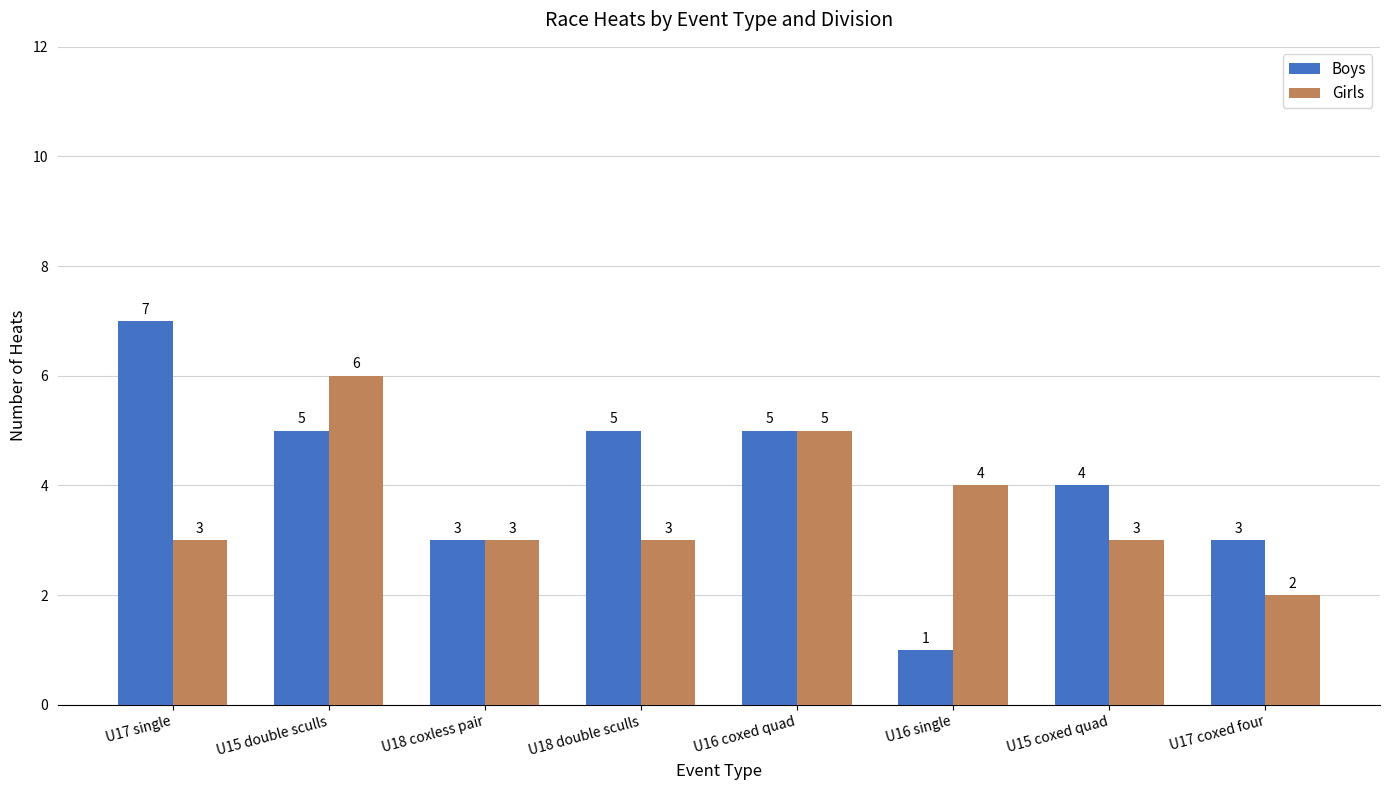

What is the total value across all series at U15 coxed quad?

7